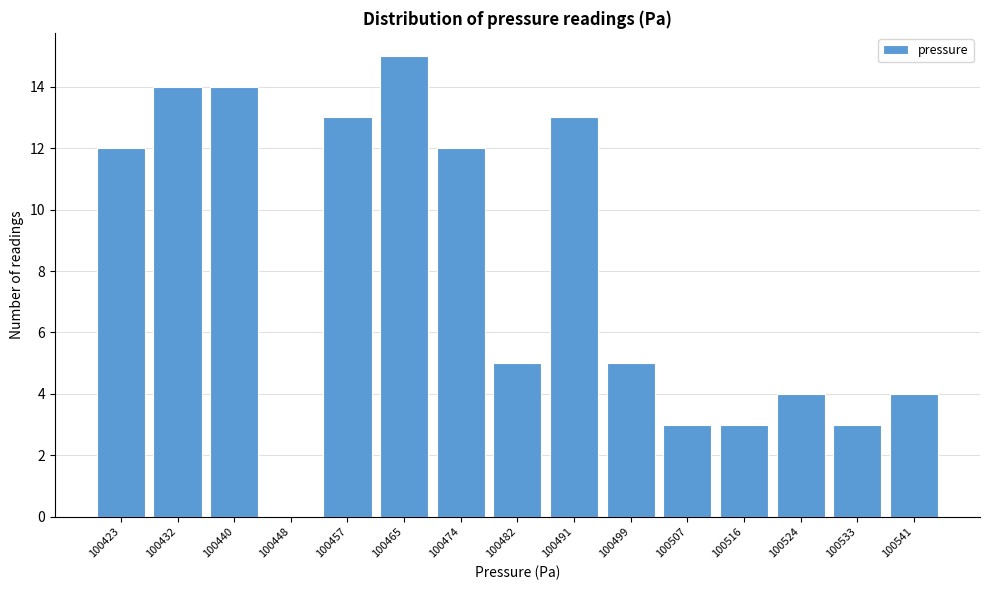

Reading left to right, transcribe all the data shown in this chart.

100423=12	100432=14	100440=14	100448=0	100457=13	100465=15	100474=12	100482=5	100491=13	100499=5	100507=3	100516=3	100524=4	100533=3	100541=4